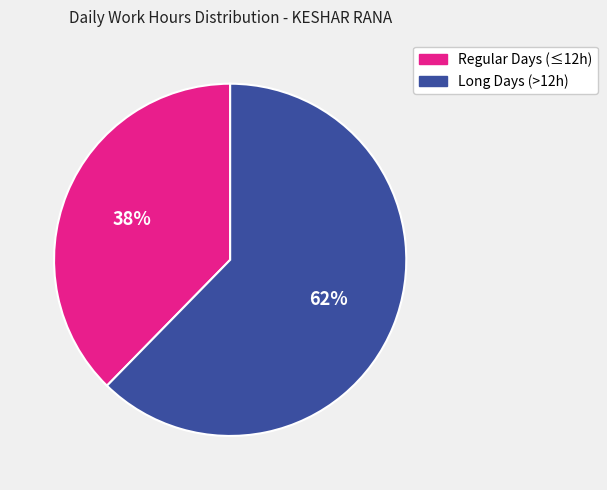

To the nearest percent, what is the average slice percentage?

50%